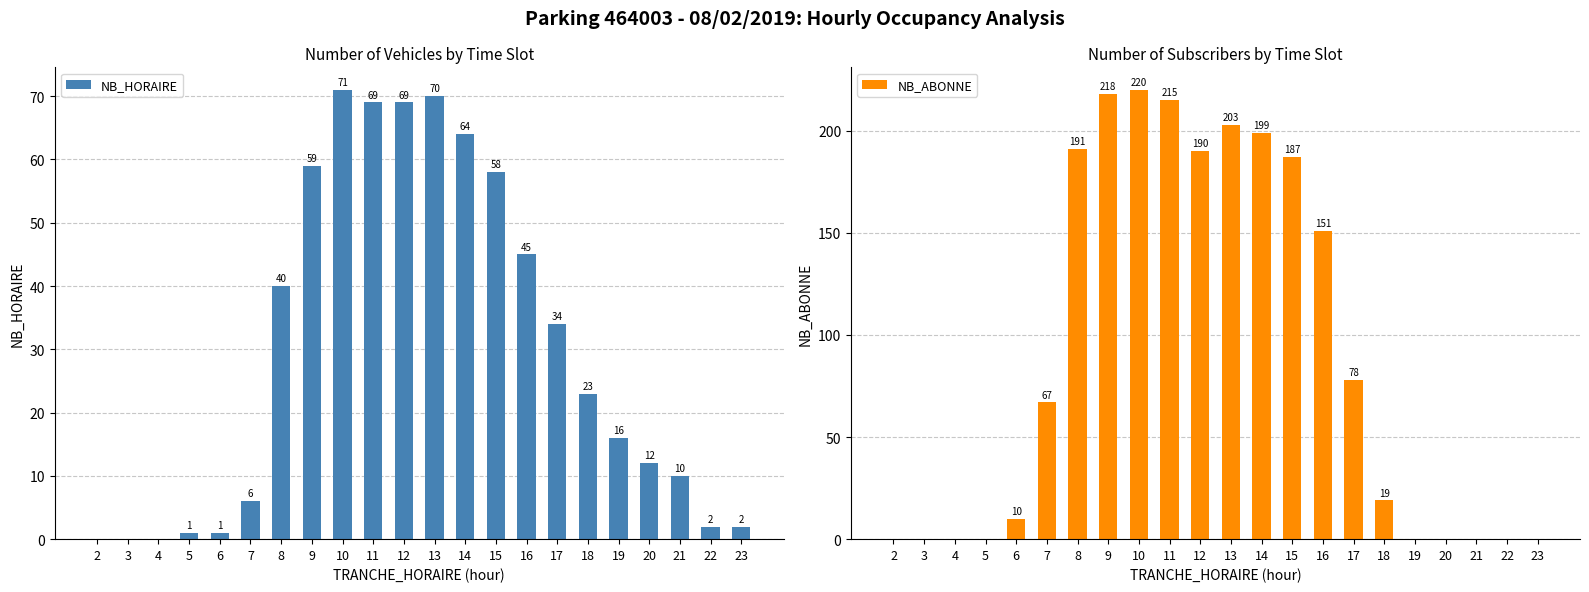

Reading left to right, list all the values displayed in this chart.

NB_HORAIRE: 2=0	3=0	4=0	5=1	6=1	7=6	8=40	9=59	10=71	11=69	12=69	13=70	14=64	15=58	16=45	17=34	18=23	19=16	20=12	21=10	22=2	23=2
NB_ABONNE: 2=0	3=0	4=0	5=0	6=10	7=67	8=191	9=218	10=220	11=215	12=190	13=203	14=199	15=187	16=151	17=78	18=19	19=0	20=0	21=0	22=0	23=0